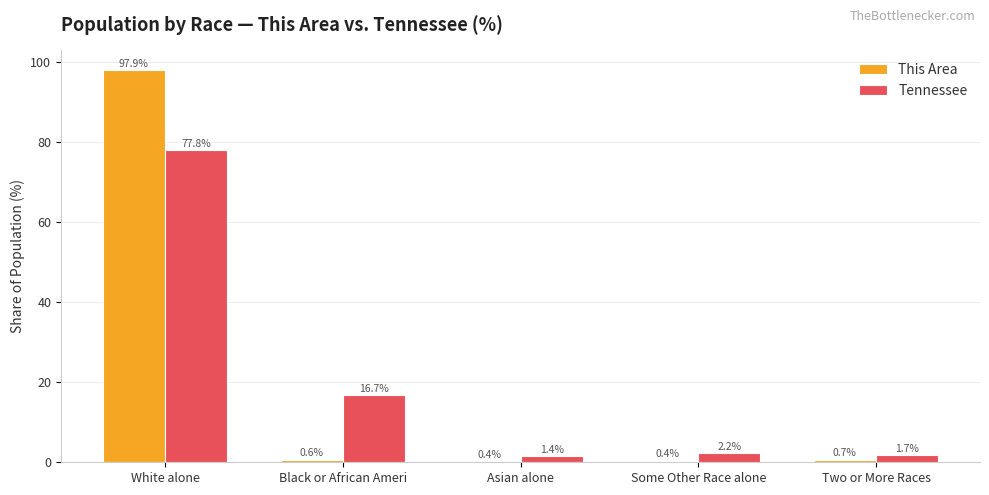

Does the chart contain any negative values?

No